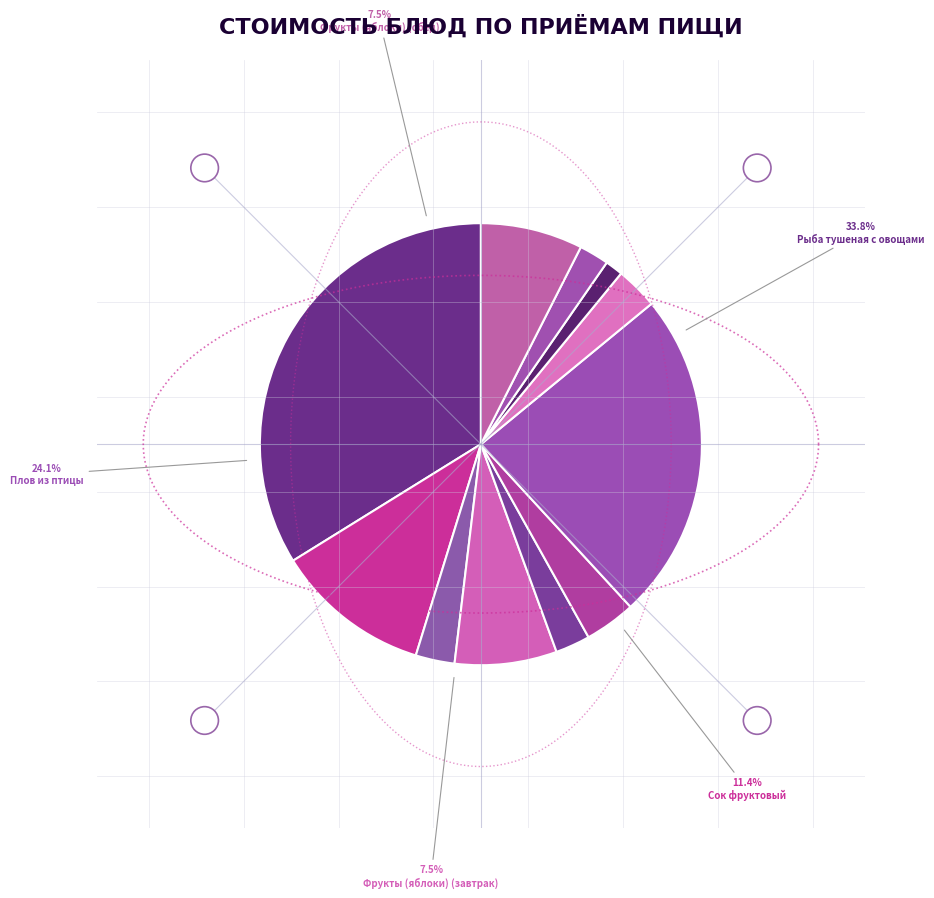

To the nearest percent, what is the difference between the largest and smallest slice percentages?

33%